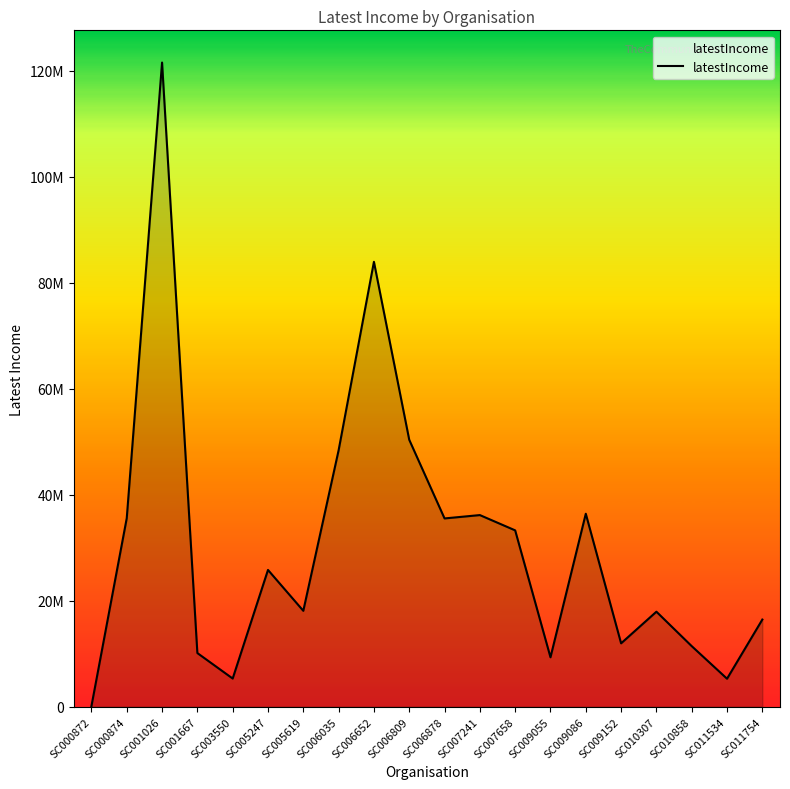

Does the chart display data point markers on the line(s)?

No